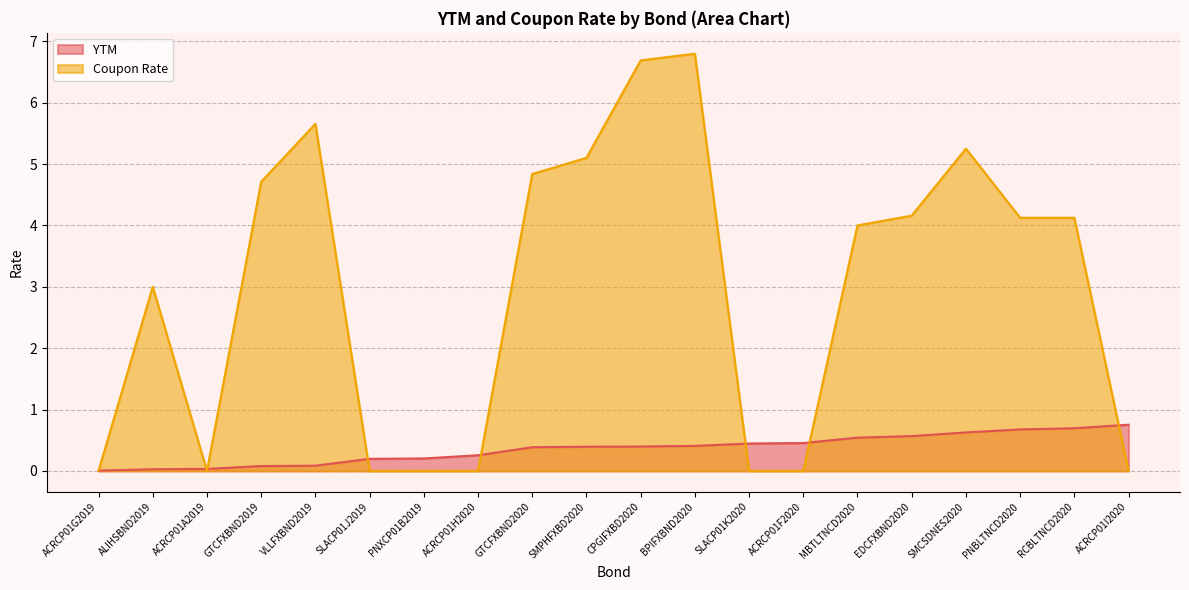

What is the sum of all Coupon Rate values?

58.4